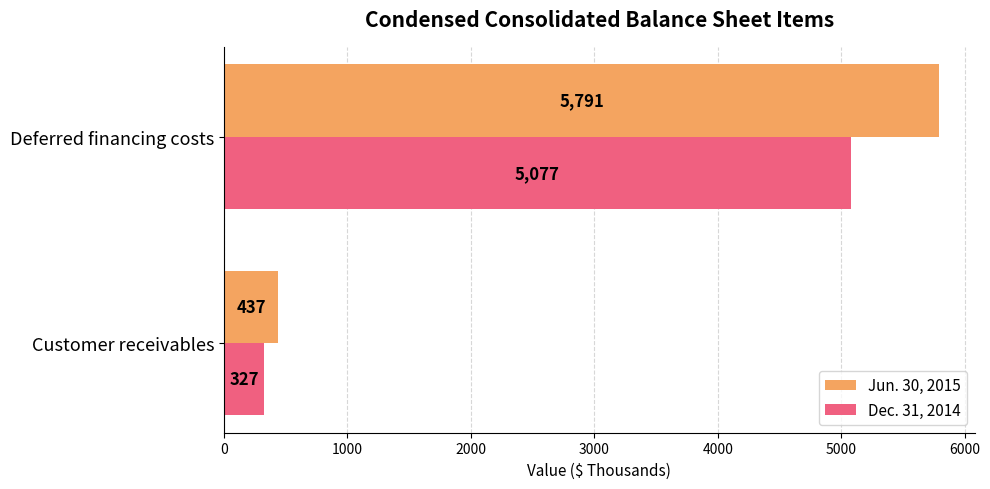

What is the greatest value displayed?

5791